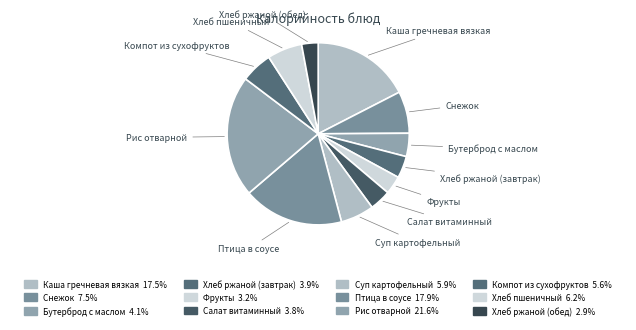

To the nearest percent, what is the difference between the largest and smallest slice percentages?

19%